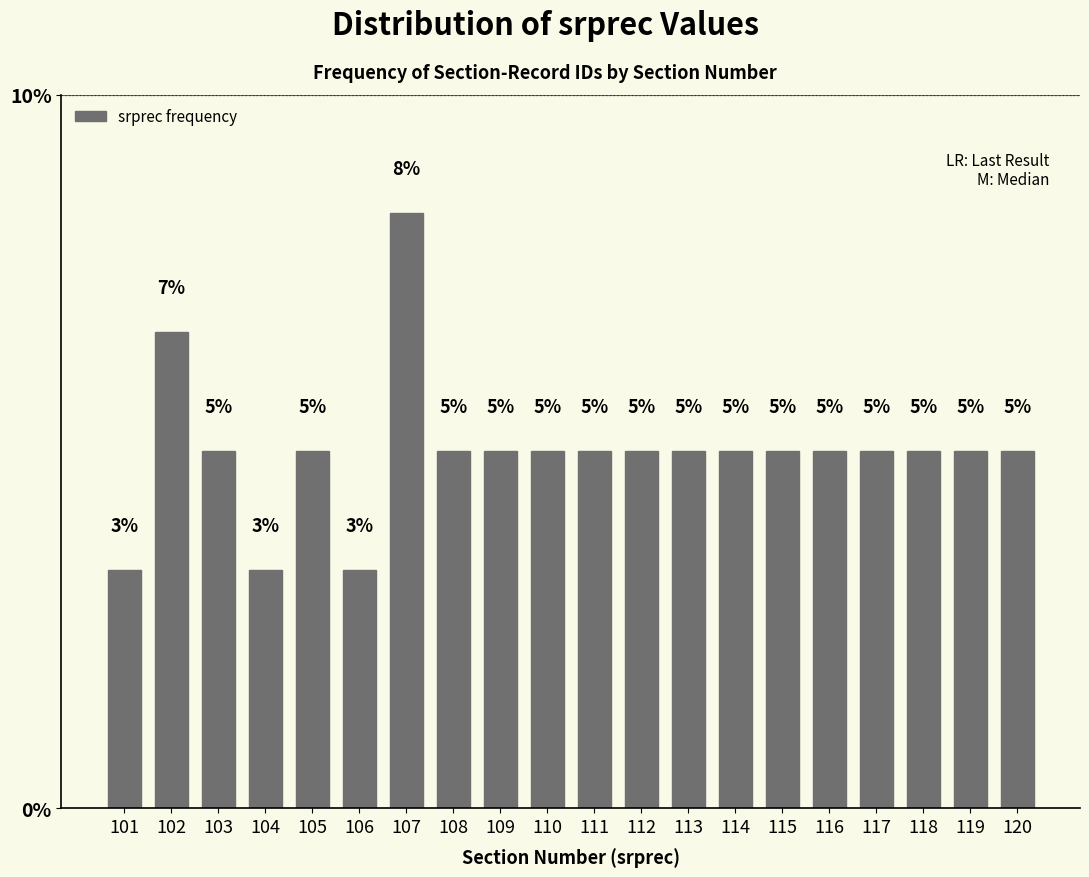

Between 101 and 103, which is larger?

103